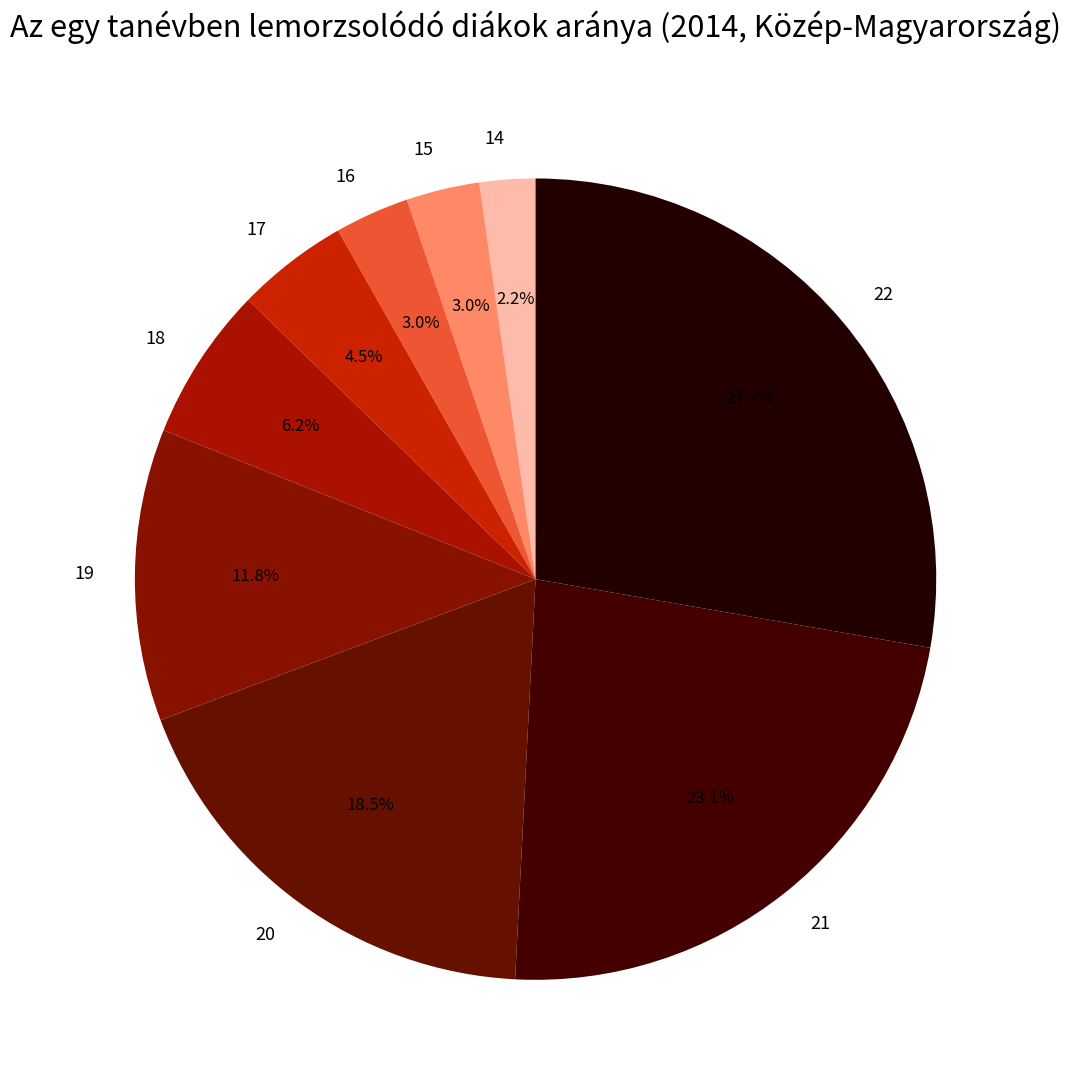

Is it true that 16 is 3% of the pie?

True